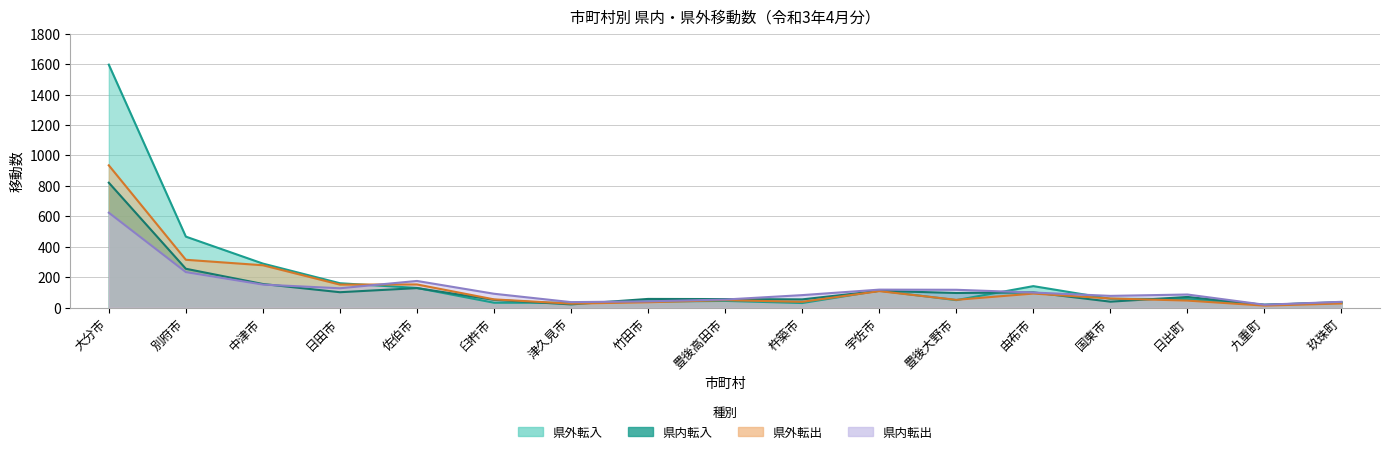

Reading left to right, transcribe all the data shown in this chart.

県内転入: 821	256	156	102	129	52	22	58	57	55	111	97	101	40	71	19	37
県内転出: 624	234	152	128	176	92	37	42	54	83	119	118	100	78	87	20	39
県外転入: 1596	467	290	161	130	33	33	40	45	31	112	50	142	59	57	20	33
県外転出: 935	315	279	152	153	55	27	36	50	39	109	52	93	61	47	14	28